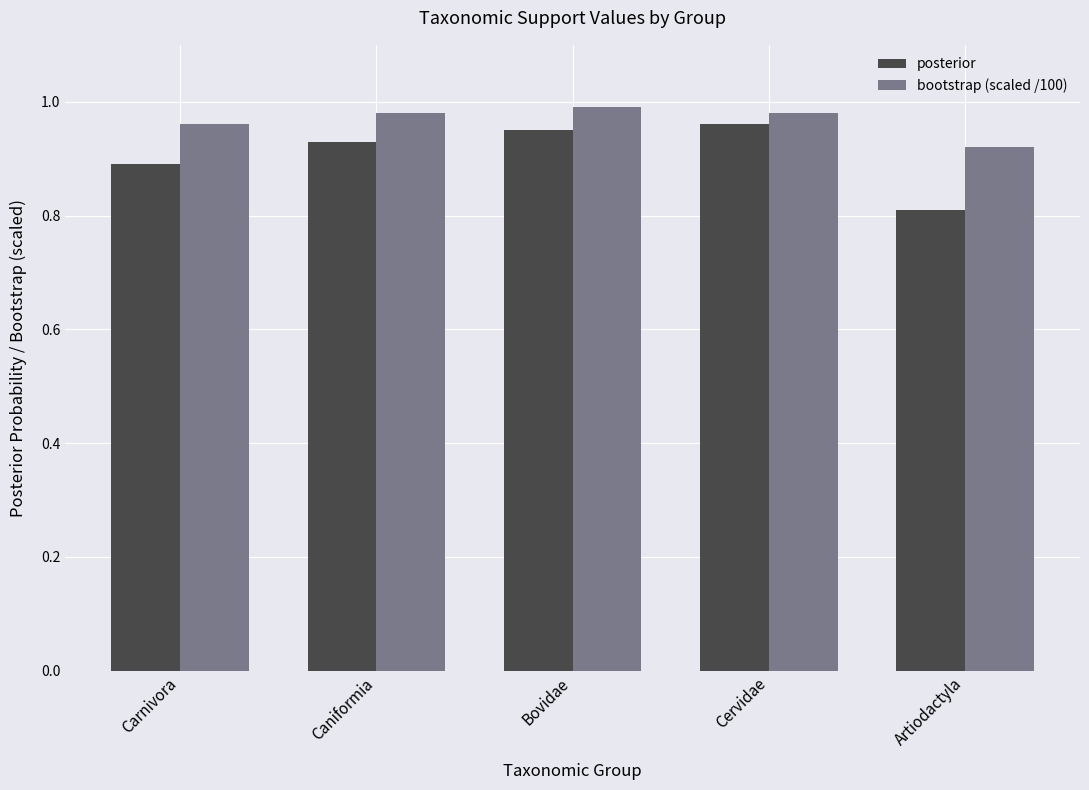

List the series in order of their peak value, lowest first.

posterior, bootstrap (scaled /100)